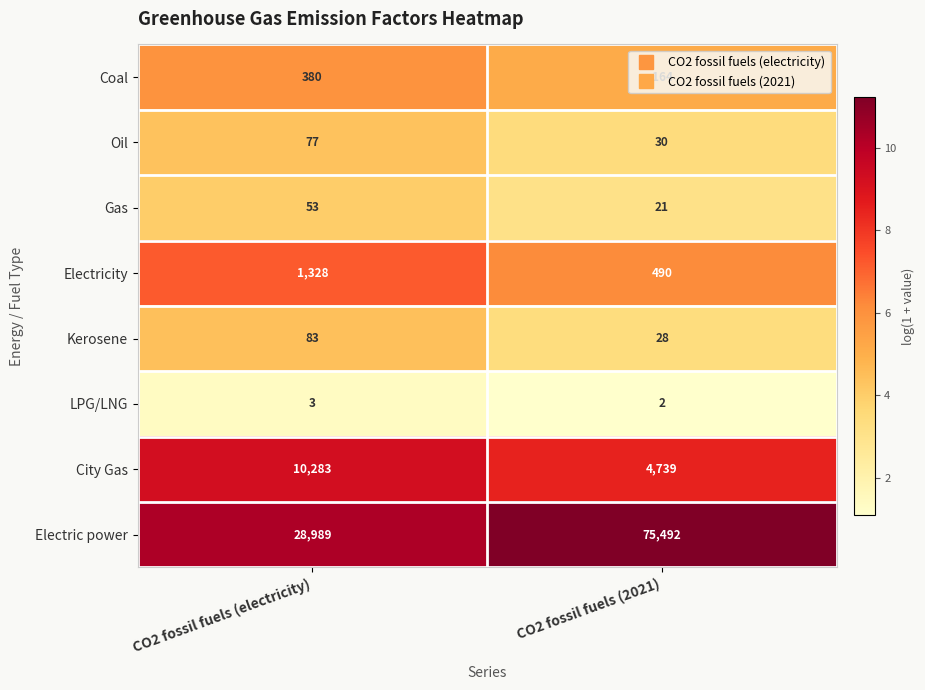

What value does the LPG/LNG series have at CO2 fossil fuels (electricity)?

3